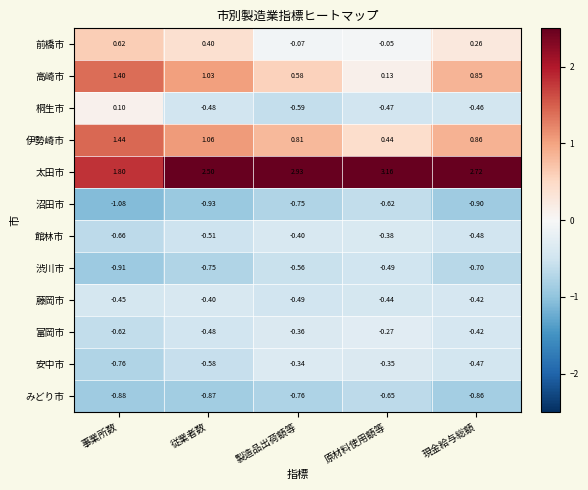

Between 事業所数 and 現金給与総額, which series saw the biggest shift?

太田市